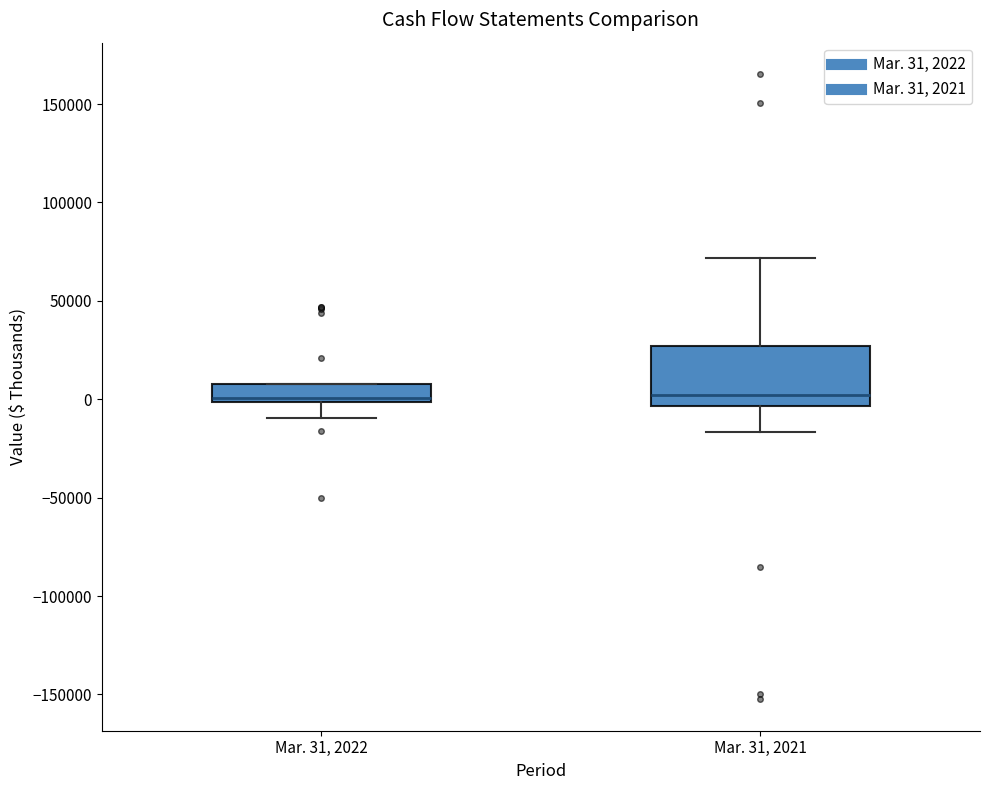

Where is the upper edge of the box for Mar. 31, 2021 on the y-axis? The values are not printed on the chart, so give them approximately, as read against the axis.

25000